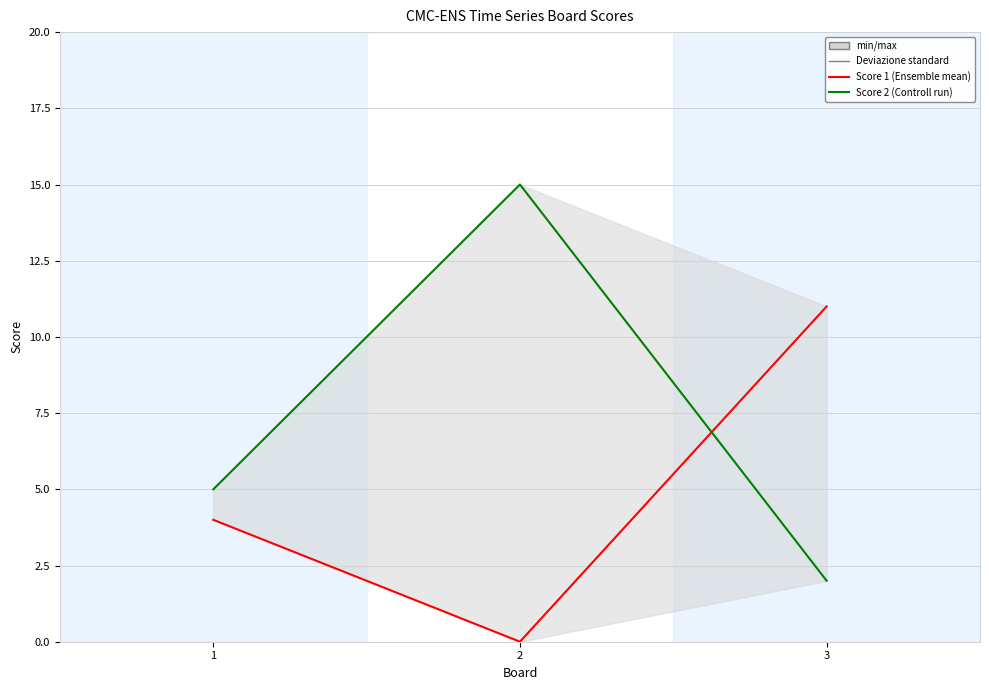

What is the sum of the Score 1 values at 1 and 3?

15